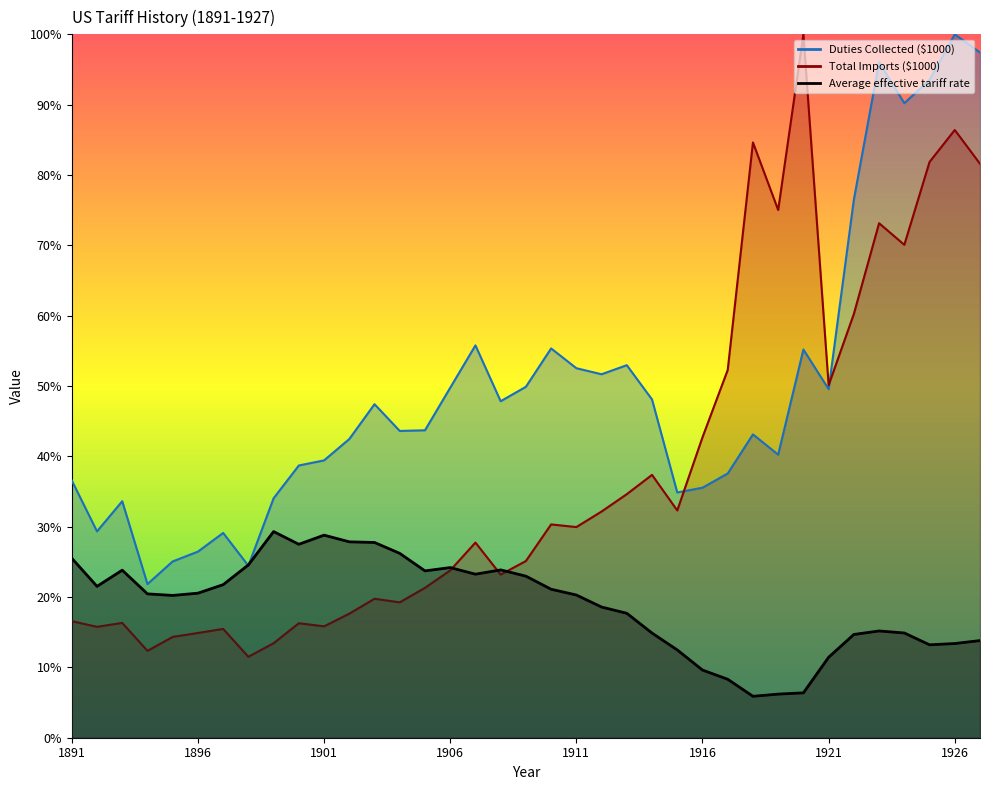

Rank the series at 1900 from highest to lowest value.

Duties Collected ($1000), Average effective tariff rate, Total Imports ($1000)